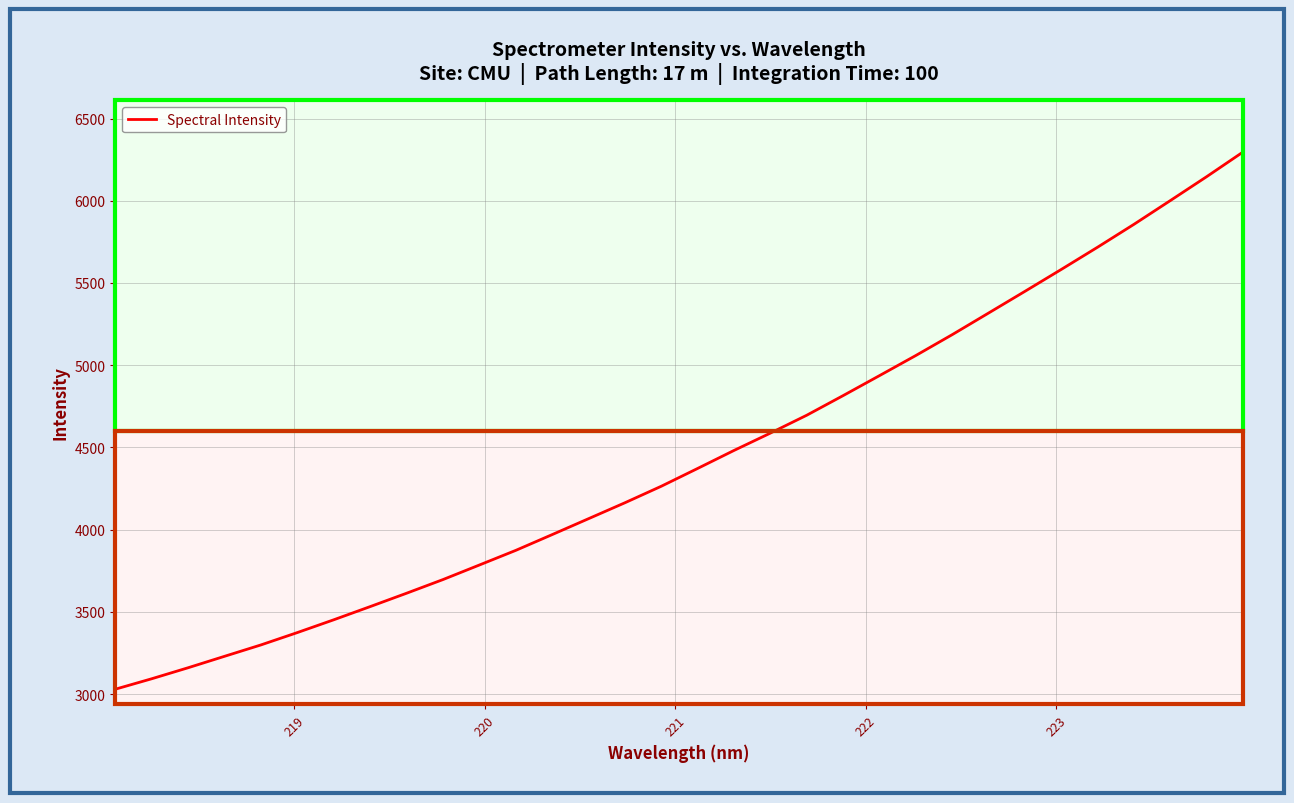

What is the maximum value shown in the chart?

6296.3